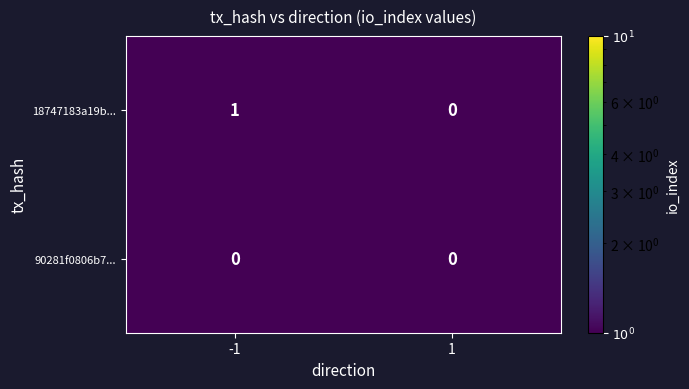

Which series has the largest total across all categories?

18747183a19b...